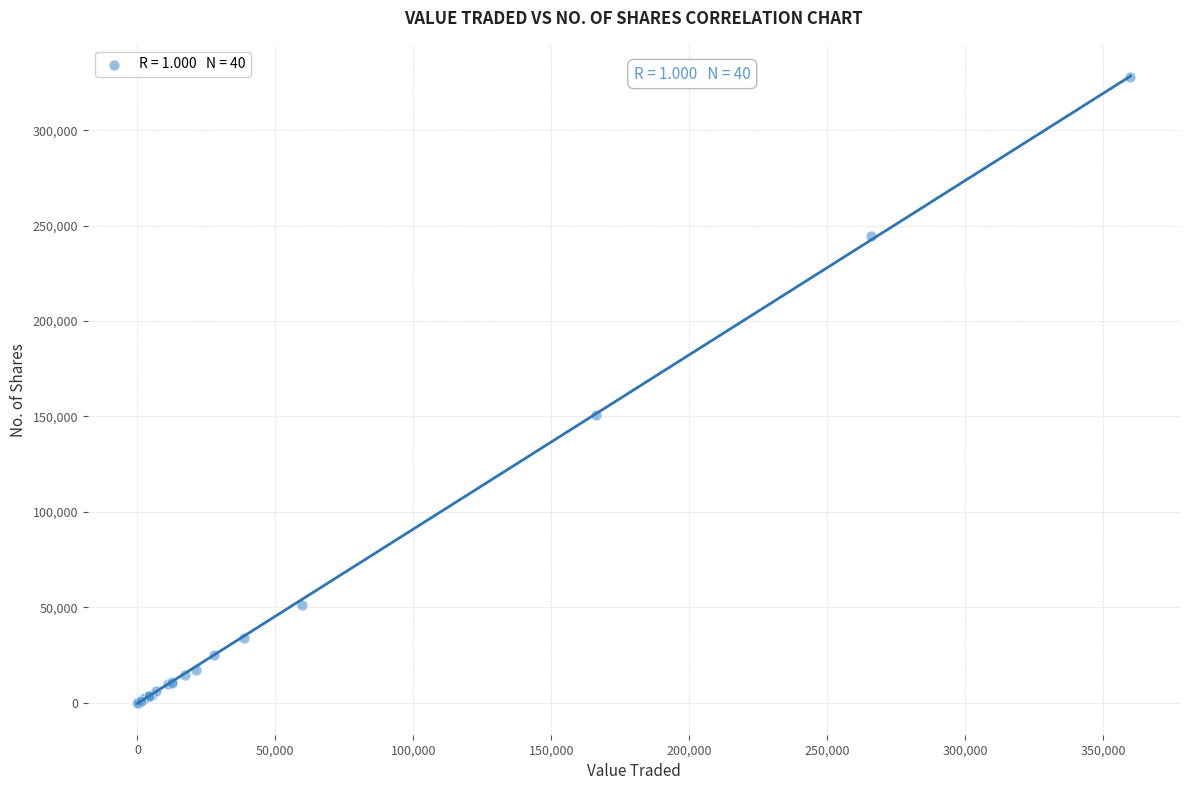

What Y value in the scatter plot is closest to 164006?

151031